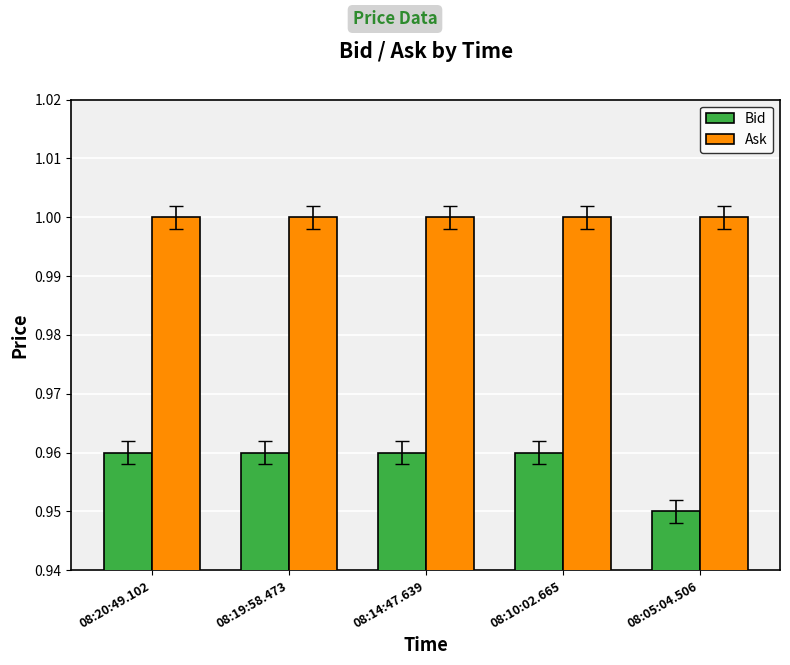

What is the sum of all Ask values?

5.0